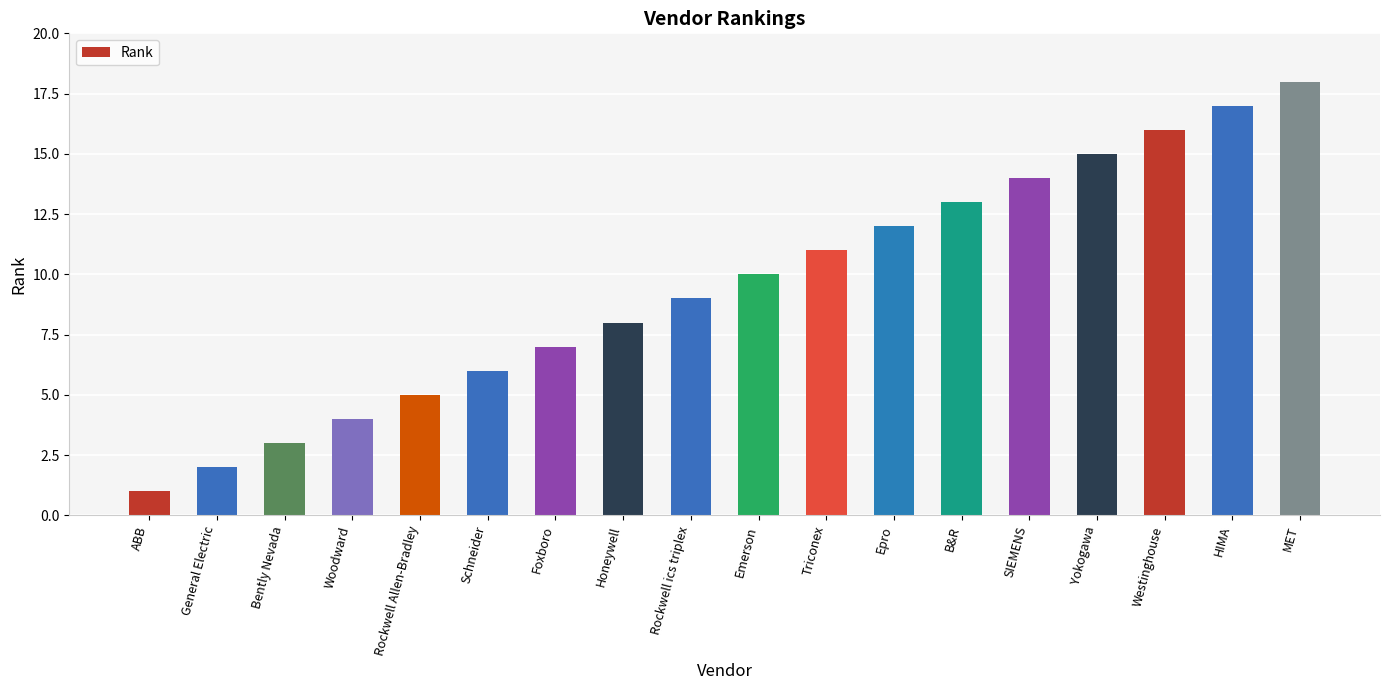

What is the difference between the maximum and minimum values?

17